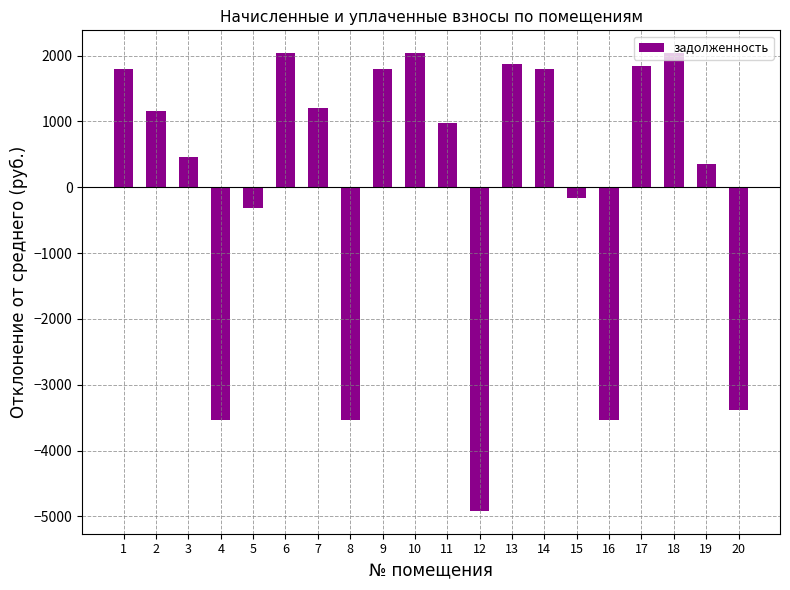

What is the change in value from 3 to 5?

-785.8